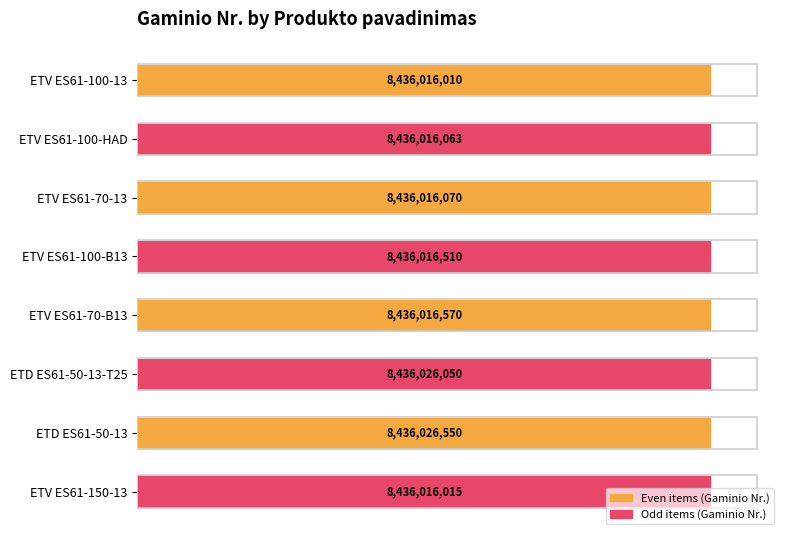

Are the bars horizontal?

Yes